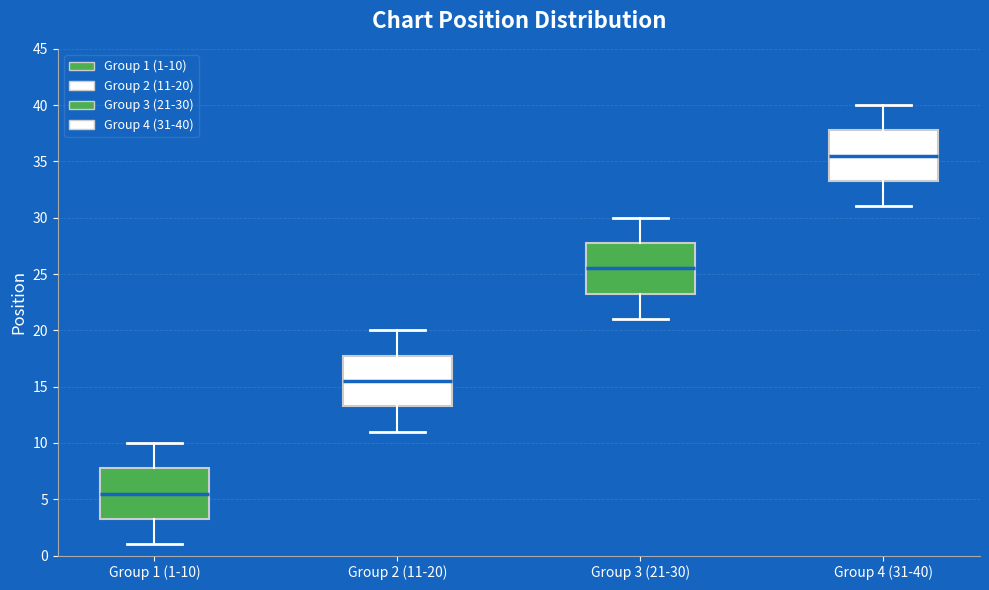

Reading left to right, transcribe this box plot: for each box, give where its median line is, the range the box spans, and where its two whiskers end, as read against the y-axis. The values are not printed on the chart, so give them approximately, as read against the axis.

Group 1 (1-10): median 5.5, box 3.5 to 8.0, whiskers 1.0 to 10.0
Group 2 (11-20): median 15.5, box 13.5 to 18.0, whiskers 11.0 to 20.0
Group 3 (21-30): median 25.5, box 23.5 to 28.0, whiskers 21.0 to 30.0
Group 4 (31-40): median 35.5, box 33.5 to 38.0, whiskers 31.0 to 40.0